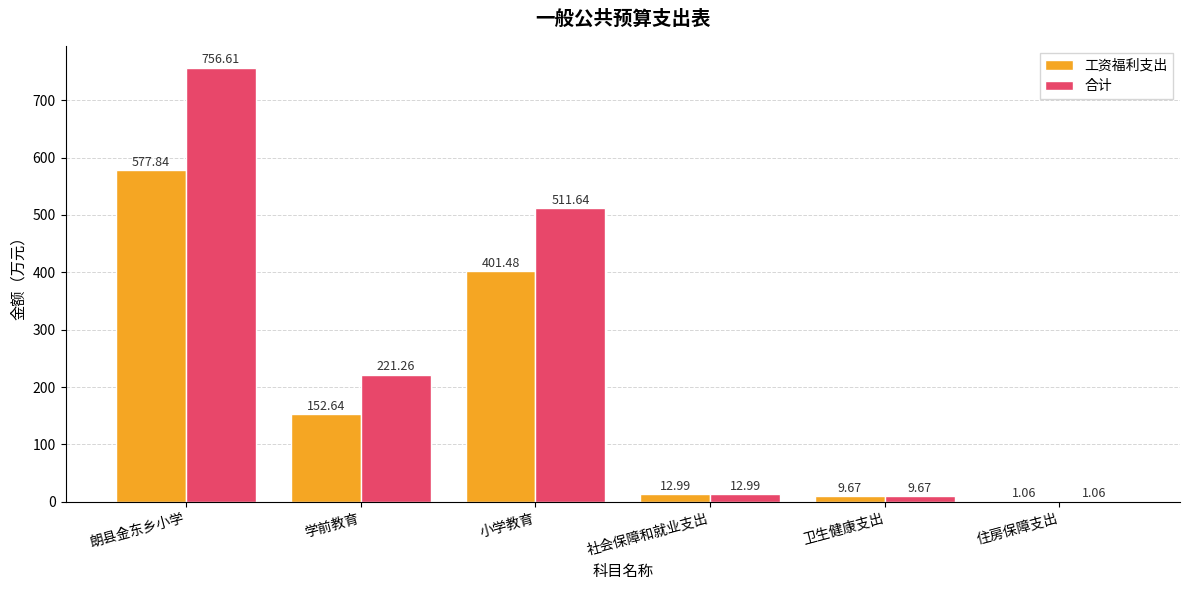

Which series changed the most between 学前教育 and 住房保障支出?

合计